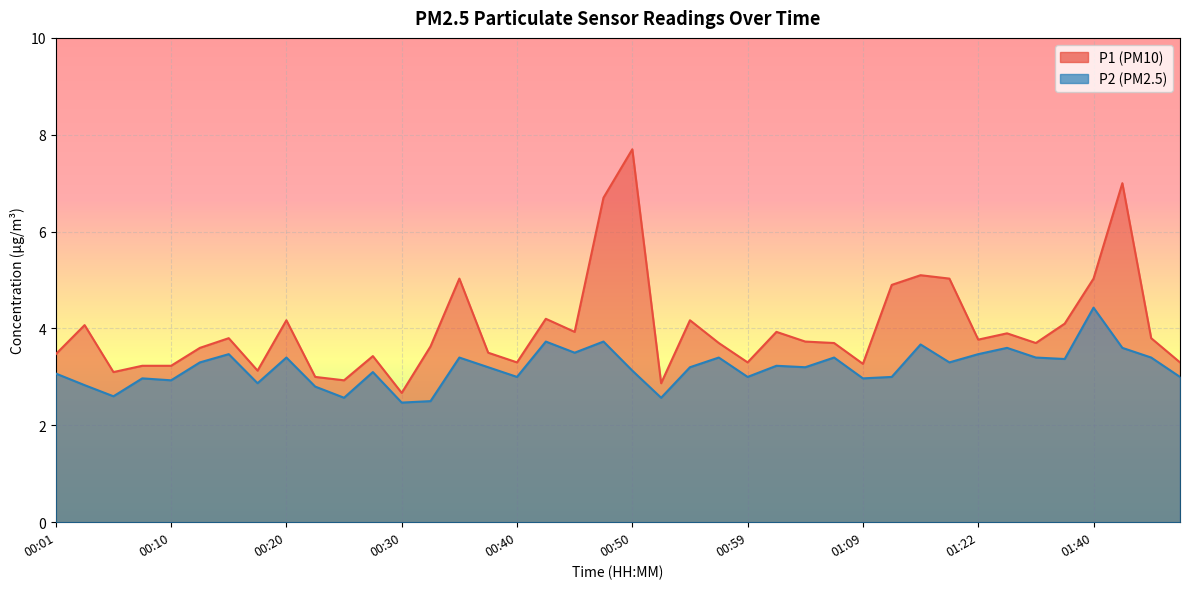

What is the sum of the P1 values at 00:47 and 00:40?

10.0